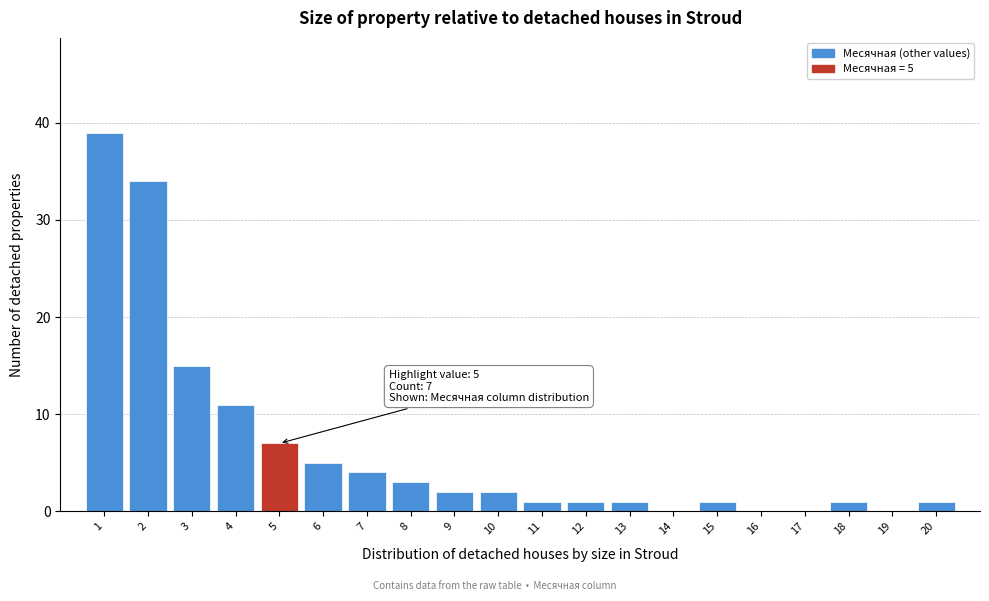

Reading left to right, list all the values displayed in this chart.

1=39	2=34	3=15	4=11	5=7	6=5	7=4	8=3	9=2	10=2	11=1	12=1	13=1	14=0	15=1	16=0	17=0	18=1	19=0	20=1